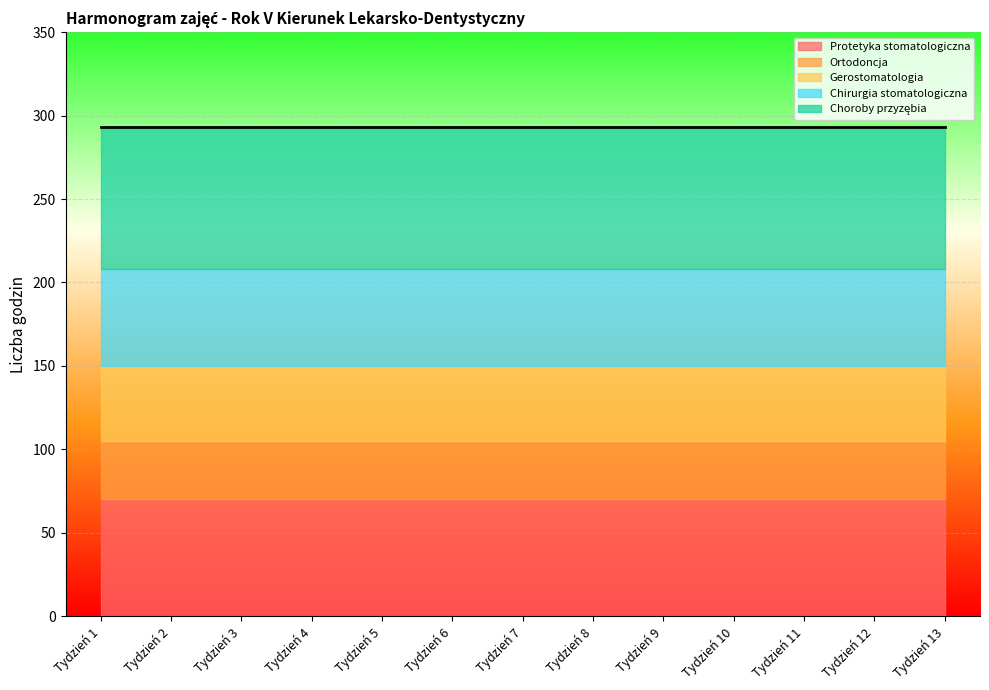

What is the value of the Protetyka stomatologiczna point at the 11th from the left?

70